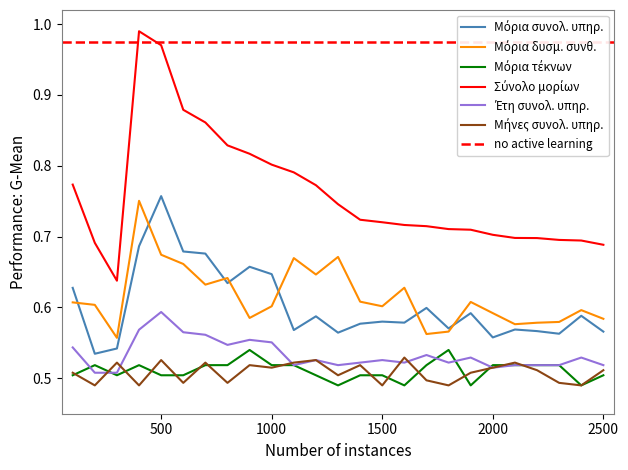

True or false: Σύνολο μορίων has more than 1 interior local peaks.

False